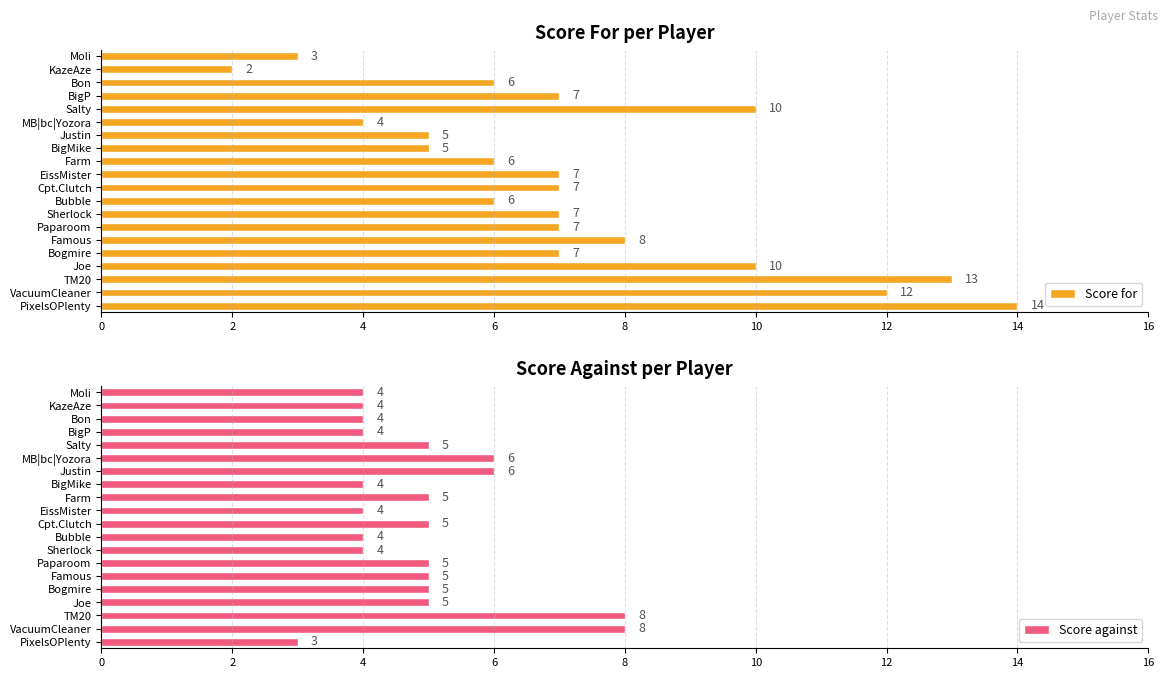

What is the maximum value shown in the chart?

14